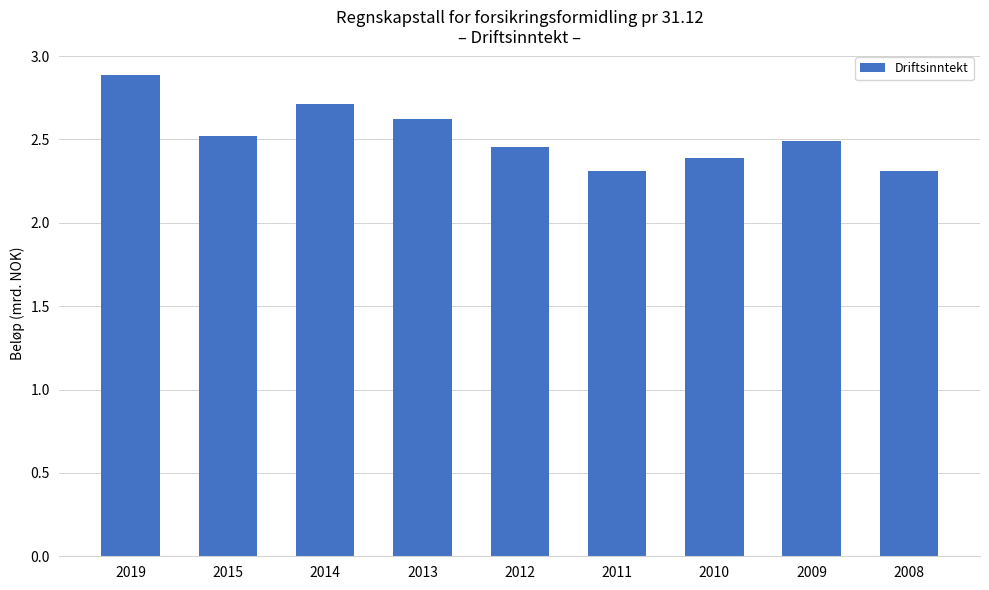

What is the sum of the values at 2013 and 2019?

5.5